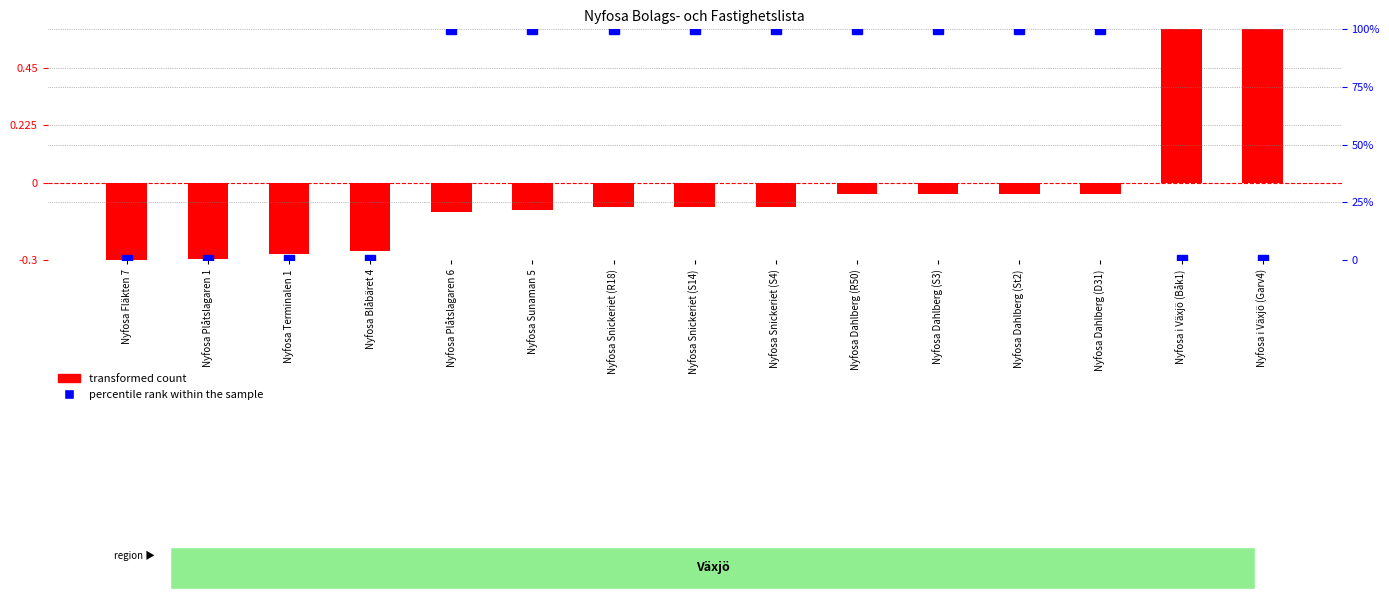

How many groups of bars are there?

15